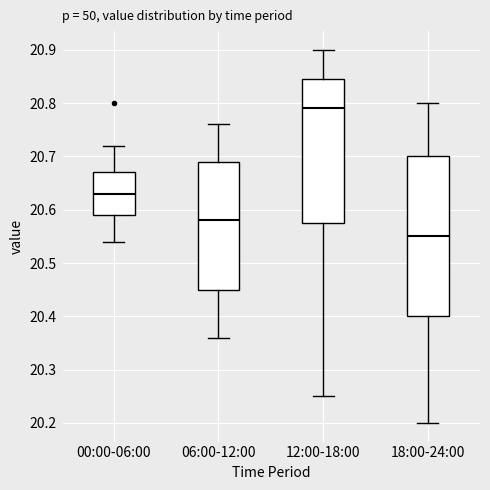

Reading left to right, read every box against the y-axis: the position of its median line, the range the box covers, and the ends of its whiskers. The values are not printed on the chart, so give them approximately, as read against the axis.

00:00-06:00: median 20.63, box 20.59 to 20.67, whiskers 20.54 to 20.72
06:00-12:00: median 20.58, box 20.45 to 20.69, whiskers 20.36 to 20.76
12:00-18:00: median 20.79, box 20.58 to 20.85, whiskers 20.25 to 20.90
18:00-24:00: median 20.55, box 20.40 to 20.70, whiskers 20.20 to 20.80